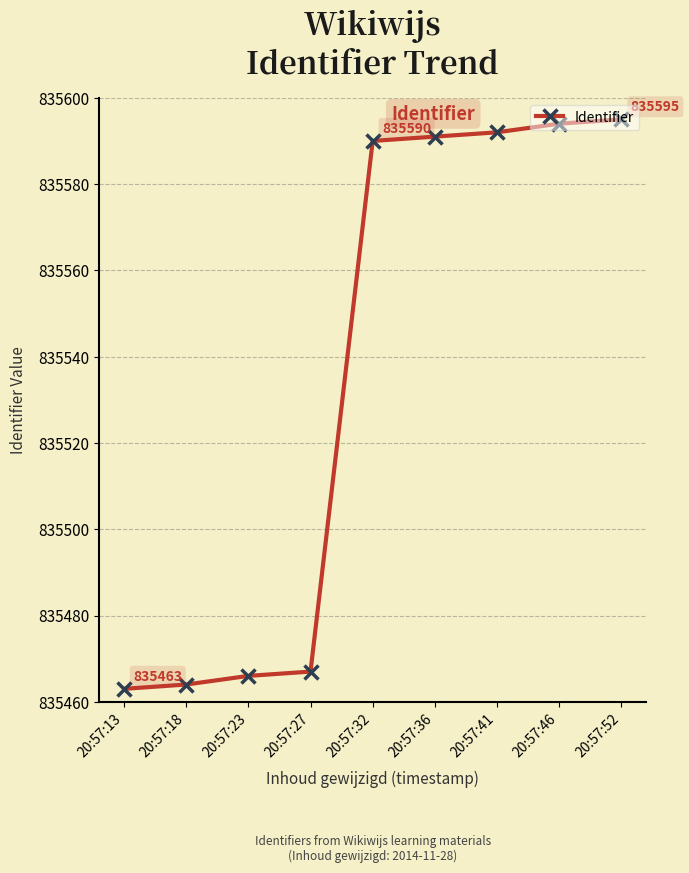

Reading left to right, what are all the values shown in this chart?

20:57:13=835463	20:57:18=835464	20:57:23=835466	20:57:27=835467	20:57:32=835590	20:57:36=835591	20:57:41=835592	20:57:46=835594	20:57:52=835595